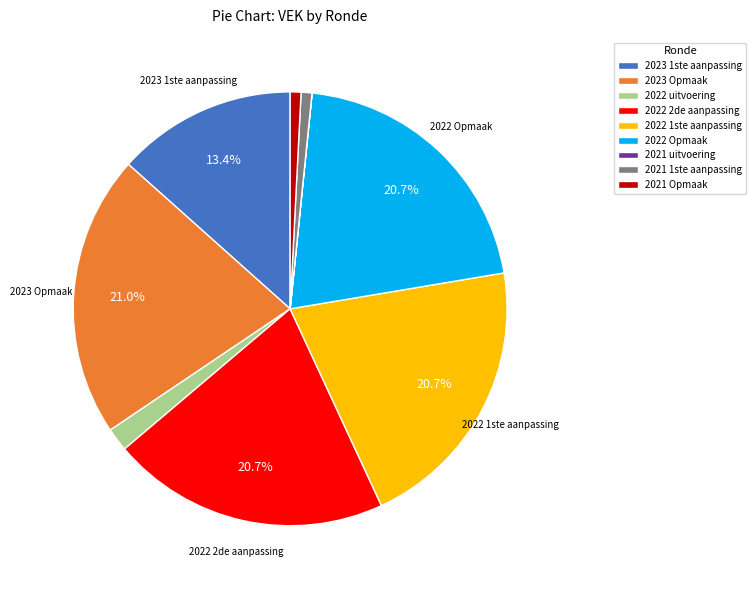

Does 2021 Opmaak account for over 50% of the chart?

No